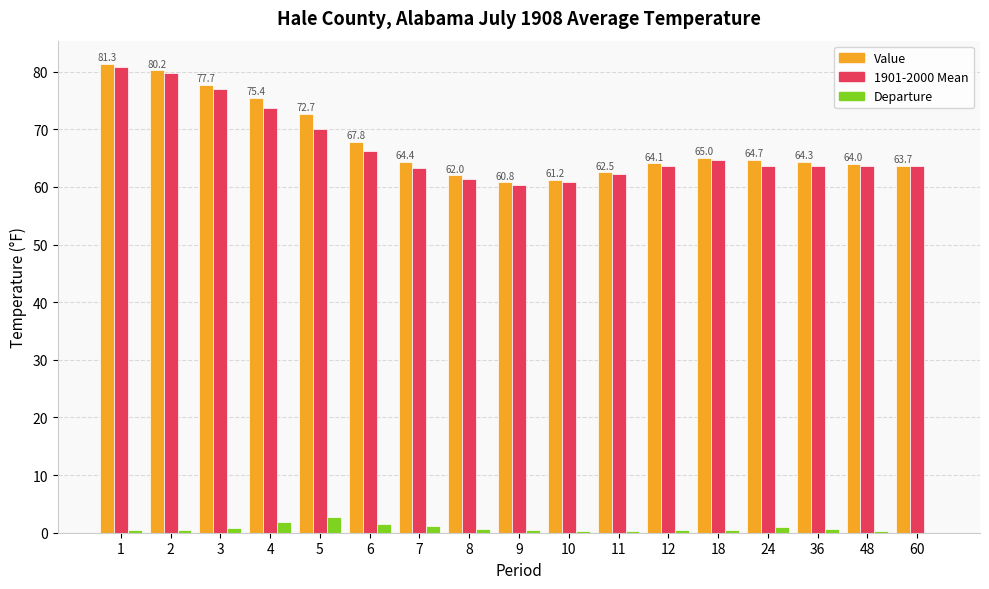

Which series has the largest range (max minus min)?

Value